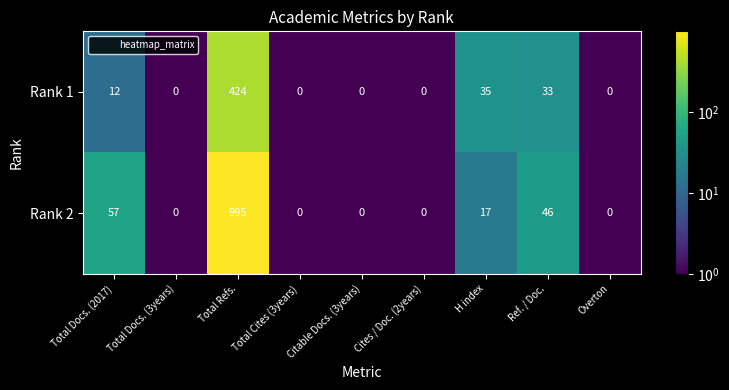

Rank the series at H index from lowest to highest value.

Rank 2, Rank 1